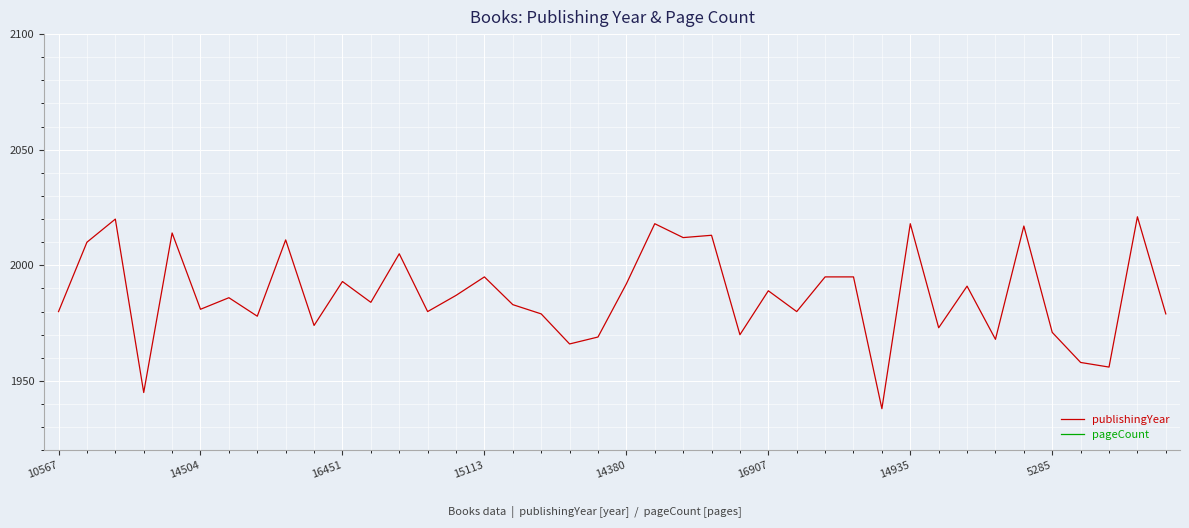

True or false: publishingYear has more than 1 interior local peaks.

True